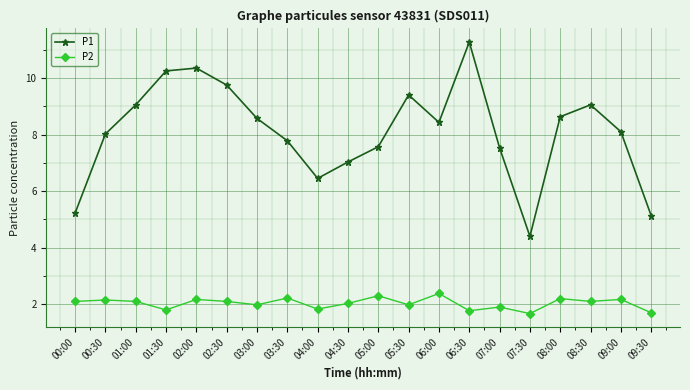

Is this an area chart (filled region under the line)?

No